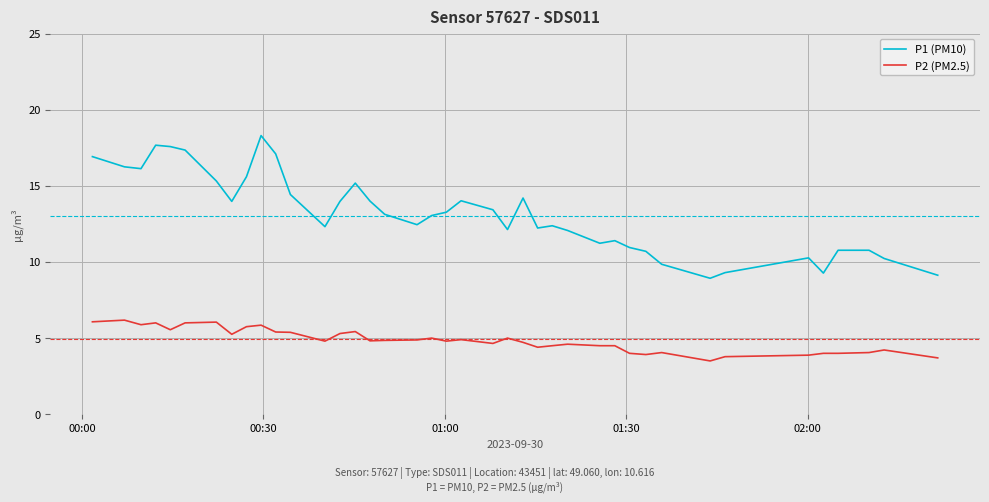

What is the difference between the maximum and minimum values in the P1 (PM10) series?

9.4